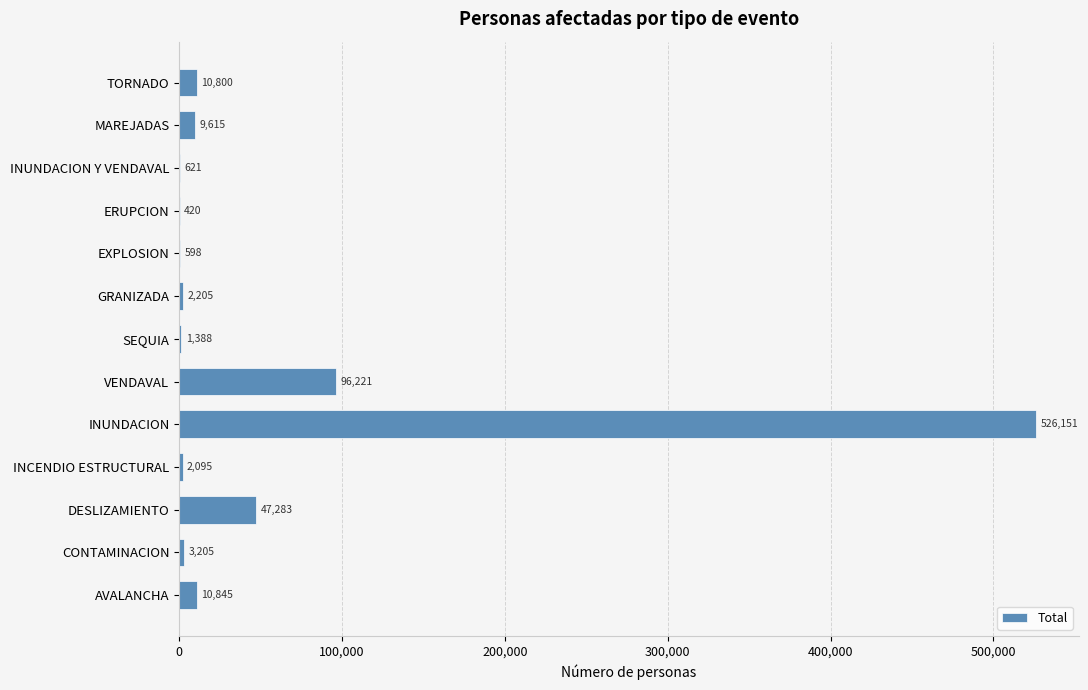

Approximately how many times larger is the value at CONTAMINACION compared to INUNDACION Y VENDAVAL?

5.2